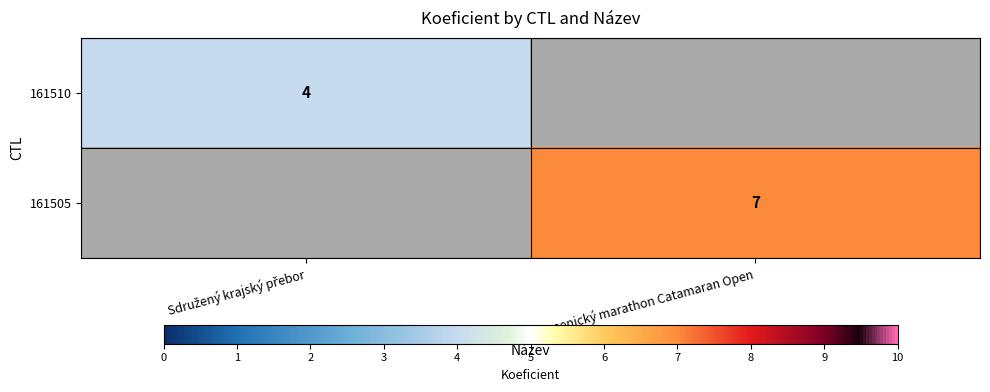

Is it true that 161505 equals 1 at Jesenický marathon Catamaran Open?

False